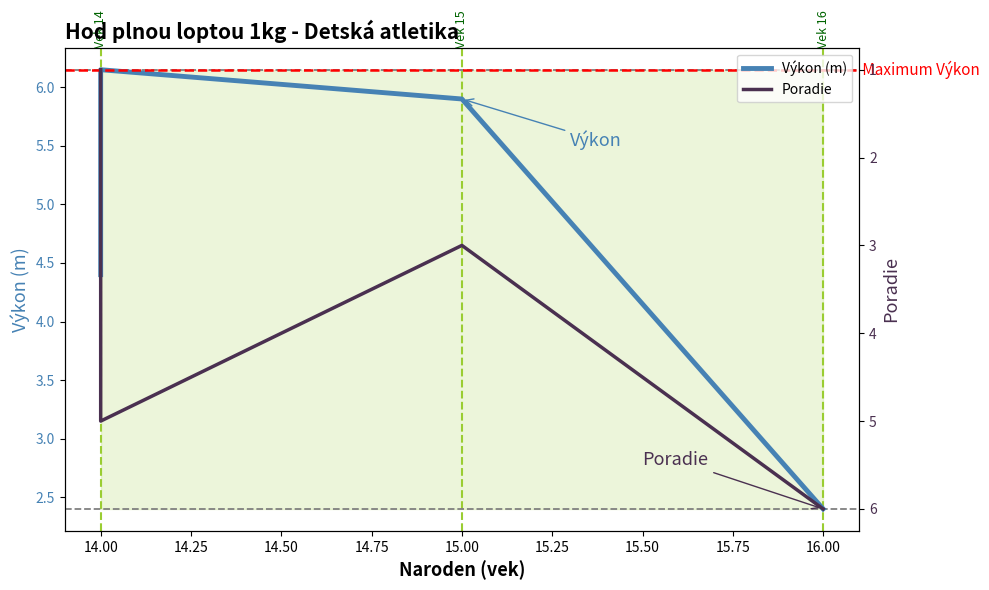

Between 15.00 and 14.00, which is larger?

14.00